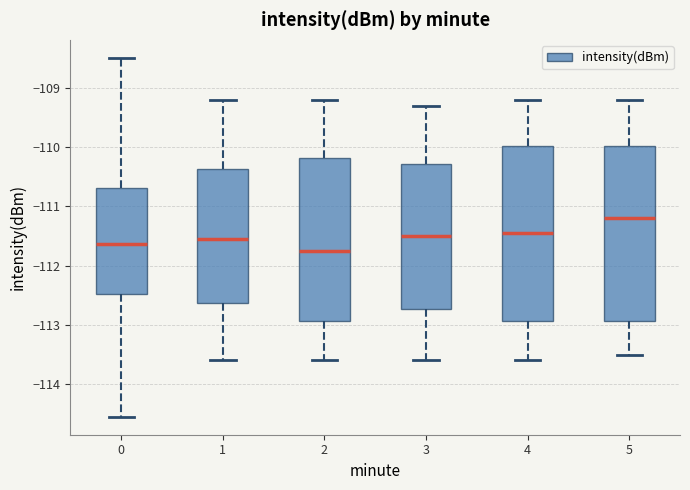

Reading left to right, transcribe this box plot: for each box, give where its median line is, the range the box spans, and where its two whiskers end, as read against the y-axis. The values are not printed on the chart, so give them approximately, as read against the axis.

0: median -111.6, box -112.5 to -110.7, whiskers -114.5 to -108.5
1: median -111.5, box -112.6 to -110.4, whiskers -113.6 to -109.2
2: median -111.7, box -112.9 to -110.2, whiskers -113.6 to -109.2
3: median -111.5, box -112.7 to -110.3, whiskers -113.6 to -109.3
4: median -111.4, box -112.9 to -110.0, whiskers -113.6 to -109.2
5: median -111.2, box -112.9 to -110.0, whiskers -113.5 to -109.2